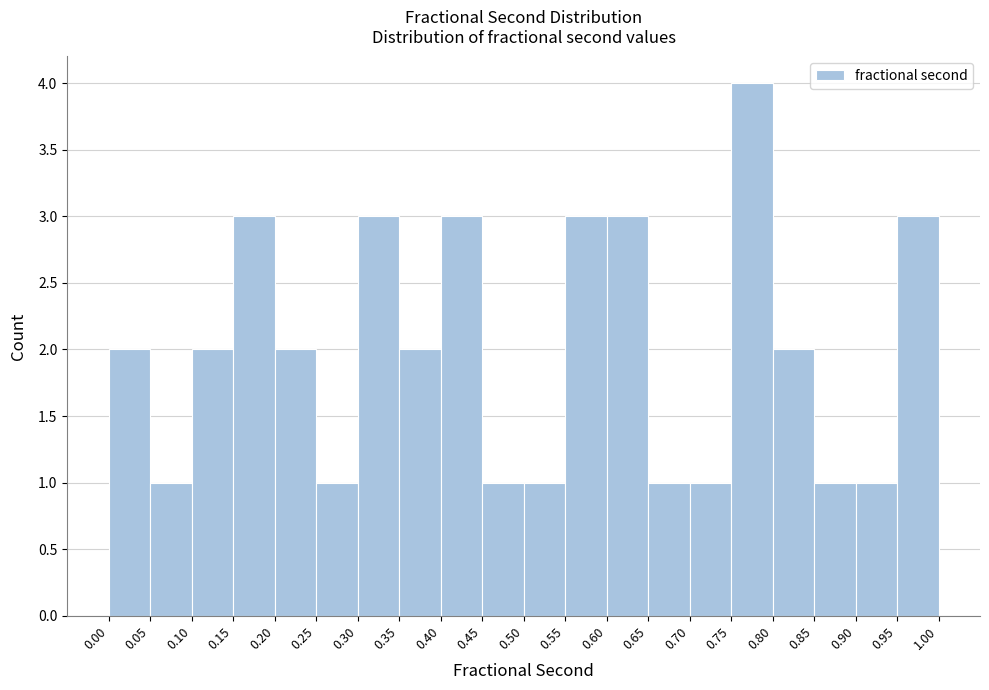

Reading left to right, list every bar in this chart as the range it spans on the x-axis followed by its height. The values are not printed on the chart, so give them approximately, as read against the axis.

0.00 to 0.05: 2
0.05 to 0.10: 1
0.10 to 0.15: 2
0.15 to 0.20: 3
0.20 to 0.25: 2
0.25 to 0.30: 1
0.30 to 0.35: 3
0.35 to 0.40: 2
0.40 to 0.45: 3
0.45 to 0.50: 1
0.50 to 0.55: 1
0.55 to 0.60: 3
0.60 to 0.65: 3
0.65 to 0.70: 1
0.70 to 0.75: 1
0.75 to 0.80: 4
0.80 to 0.85: 2
0.85 to 0.90: 1
0.90 to 0.95: 1
0.95 to 1.00: 3